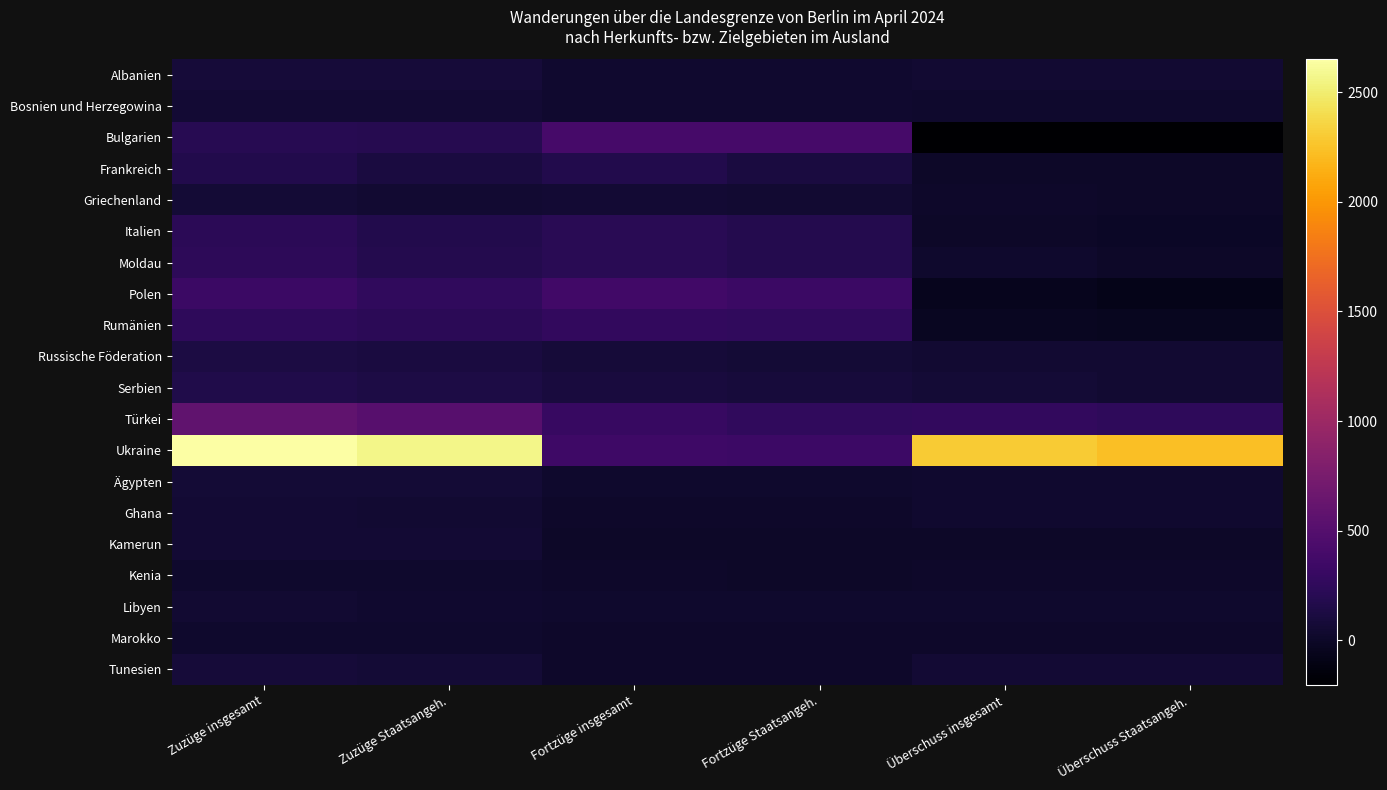

Reading left to right, transcribe all the data shown in this chart.

Albanien: Zuzüge insgesamt=86	Zuzüge Staatsangeh.=84	Fortzüge insgesamt=34	Fortzüge Staatsangeh.=34	Überschuss insgesamt=52	Überschuss Staatsangeh.=50
Bosnien und Herzegowina: Zuzüge insgesamt=61	Zuzüge Staatsangeh.=59	Fortzüge insgesamt=39	Fortzüge Staatsangeh.=36	Überschuss insgesamt=22	Überschuss Staatsangeh.=23
Bulgarien: Zuzüge insgesamt=205	Zuzüge Staatsangeh.=198	Fortzüge insgesamt=408	Fortzüge Staatsangeh.=400	Überschuss insgesamt=-203	Überschuss Staatsangeh.=-202
Frankreich: Zuzüge insgesamt=168	Zuzüge Staatsangeh.=110	Fortzüge insgesamt=170	Fortzüge Staatsangeh.=112	Überschuss insgesamt=-2	Überschuss Staatsangeh.=-2
Griechenland: Zuzüge insgesamt=73	Zuzüge Staatsangeh.=53	Fortzüge insgesamt=58	Fortzüge Staatsangeh.=49	Überschuss insgesamt=15	Überschuss Staatsangeh.=4
Italien: Zuzüge insgesamt=221	Zuzüge Staatsangeh.=169	Fortzüge insgesamt=214	Fortzüge Staatsangeh.=178	Überschuss insgesamt=7	Überschuss Staatsangeh.=-9
Moldau: Zuzüge insgesamt=234	Zuzüge Staatsangeh.=182	Fortzüge insgesamt=213	Fortzüge Staatsangeh.=179	Überschuss insgesamt=21	Überschuss Staatsangeh.=3
Polen: Zuzüge insgesamt=321	Zuzüge Staatsangeh.=254	Fortzüge insgesamt=376	Fortzüge Staatsangeh.=331	Überschuss insgesamt=-55	Überschuss Staatsangeh.=-77
Rumänien: Zuzüge insgesamt=243	Zuzüge Staatsangeh.=229	Fortzüge insgesamt=276	Fortzüge Staatsangeh.=265	Überschuss insgesamt=-33	Überschuss Staatsangeh.=-36
Russische Föderation: Zuzüge insgesamt=124	Zuzüge Staatsangeh.=119	Fortzüge insgesamt=78	Fortzüge Staatsangeh.=74	Überschuss insgesamt=46	Überschuss Staatsangeh.=45
Serbien: Zuzüge insgesamt=164	Zuzüge Staatsangeh.=134	Fortzüge insgesamt=99	Fortzüge Staatsangeh.=90	Überschuss insgesamt=65	Überschuss Staatsangeh.=44
Türkei: Zuzüge insgesamt=578	Zuzüge Staatsangeh.=512	Fortzüge insgesamt=304	Fortzüge Staatsangeh.=265	Überschuss insgesamt=274	Überschuss Staatsangeh.=247
Ukraine: Zuzüge insgesamt=2650	Zuzüge Staatsangeh.=2571	Fortzüge insgesamt=351	Fortzüge Staatsangeh.=340	Überschuss insgesamt=2299	Überschuss Staatsangeh.=2231
Ägypten: Zuzüge insgesamt=73	Zuzüge Staatsangeh.=65	Fortzüge insgesamt=31	Fortzüge Staatsangeh.=24	Überschuss insgesamt=42	Überschuss Staatsangeh.=41
Ghana: Zuzüge insgesamt=55	Zuzüge Staatsangeh.=50	Fortzüge insgesamt=13	Fortzüge Staatsangeh.=11	Überschuss insgesamt=42	Überschuss Staatsangeh.=39
Kamerun: Zuzüge insgesamt=64	Zuzüge Staatsangeh.=62	Fortzüge insgesamt=0	Fortzüge Staatsangeh.=0	Überschuss insgesamt=0	Überschuss Staatsangeh.=0
Kenia: Zuzüge insgesamt=23	Zuzüge Staatsangeh.=23	Fortzüge insgesamt=9	Fortzüge Staatsangeh.=7	Überschuss insgesamt=14	Überschuss Staatsangeh.=16
Libyen: Zuzüge insgesamt=43	Zuzüge Staatsangeh.=42	Fortzüge insgesamt=20	Fortzüge Staatsangeh.=20	Überschuss insgesamt=23	Überschuss Staatsangeh.=22
Marokko: Zuzüge insgesamt=29	Zuzüge Staatsangeh.=29	Fortzüge insgesamt=18	Fortzüge Staatsangeh.=15	Überschuss insgesamt=11	Überschuss Staatsangeh.=14
Tunesien: Zuzüge insgesamt=78	Zuzüge Staatsangeh.=74	Fortzüge insgesamt=16	Fortzüge Staatsangeh.=16	Überschuss insgesamt=62	Überschuss Staatsangeh.=58